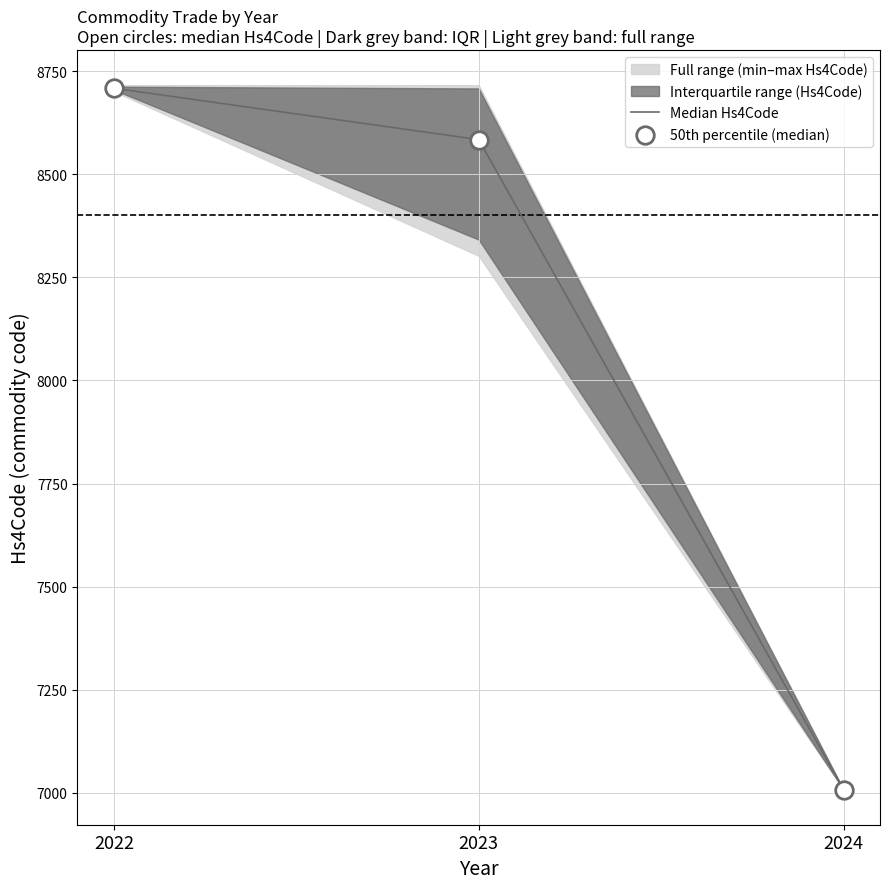

What is the minimum value for Median Hs4Code?

7008.0